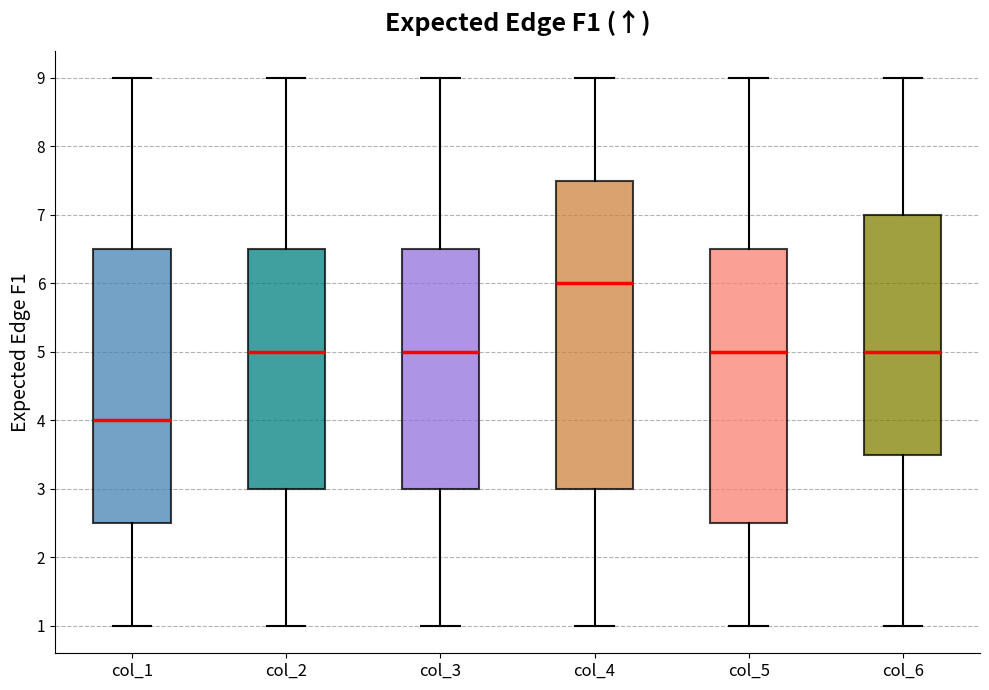

Which box has the highest median line?

col_4